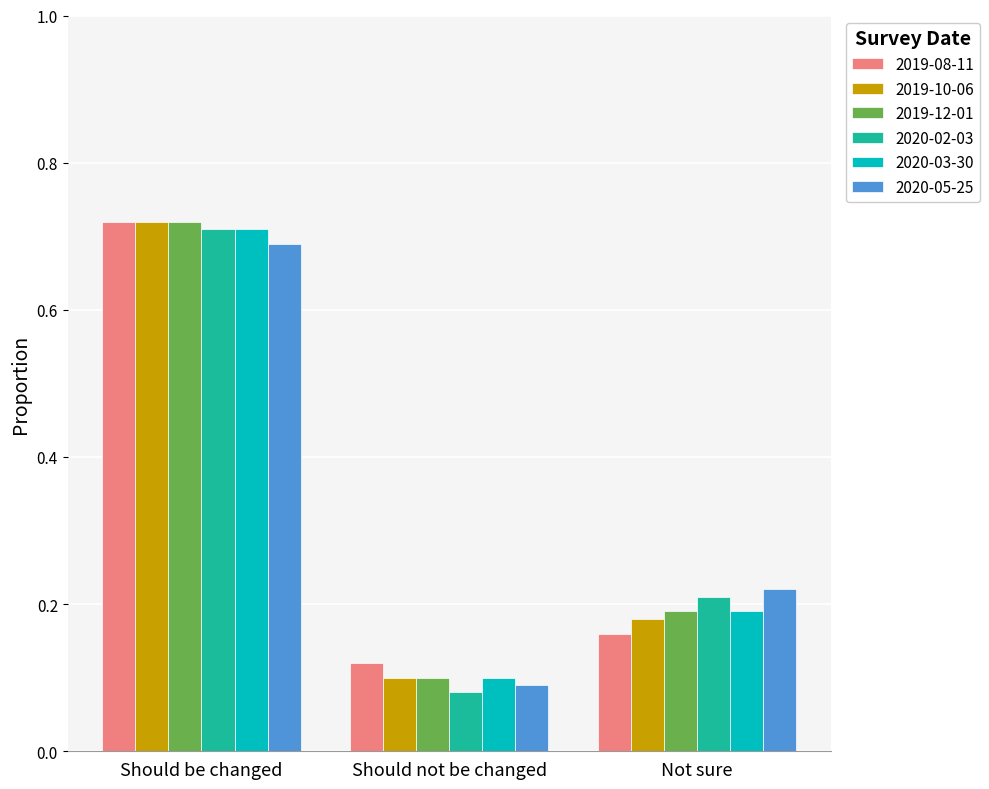

True or false: 2019-12-01 has a value of 0.1 at Should not be changed.

True